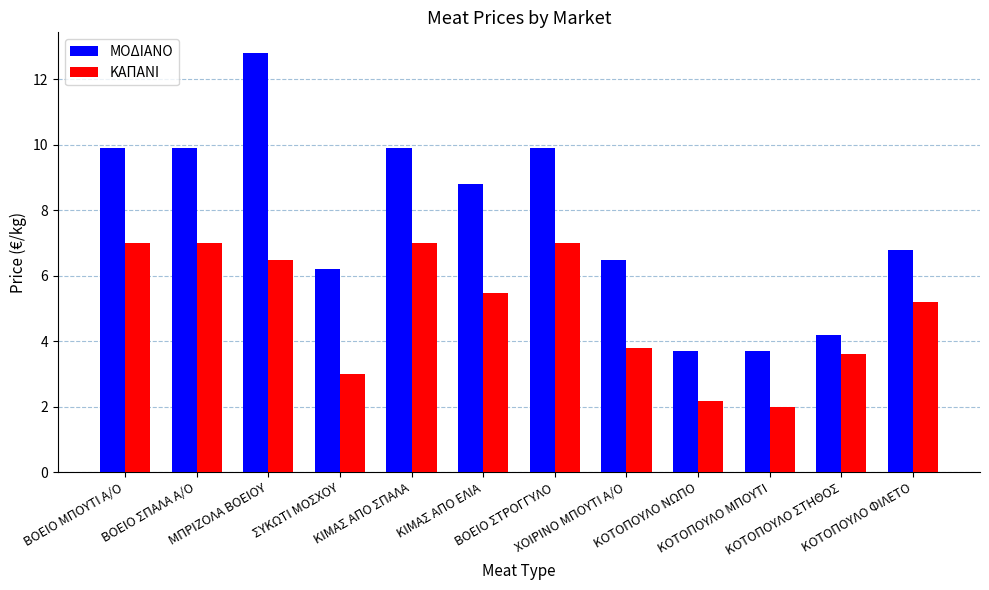

What is the label of the 7th bar from the right?

ΚΙΜΑΣ ΑΠΟ ΕΛΙΑ